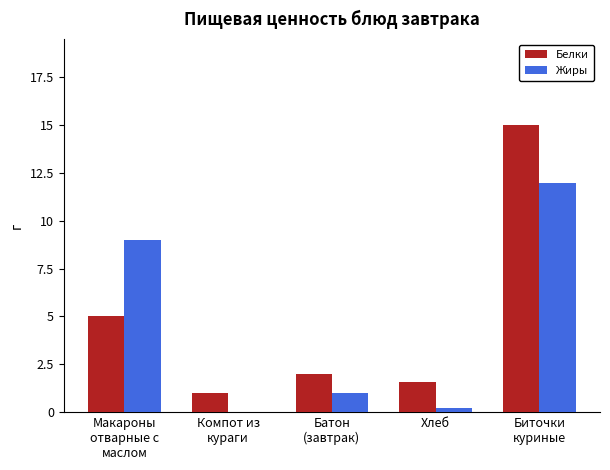

What is the difference between the Белки values at Макароны
отварные с
маслом and Хлеб?

3.4